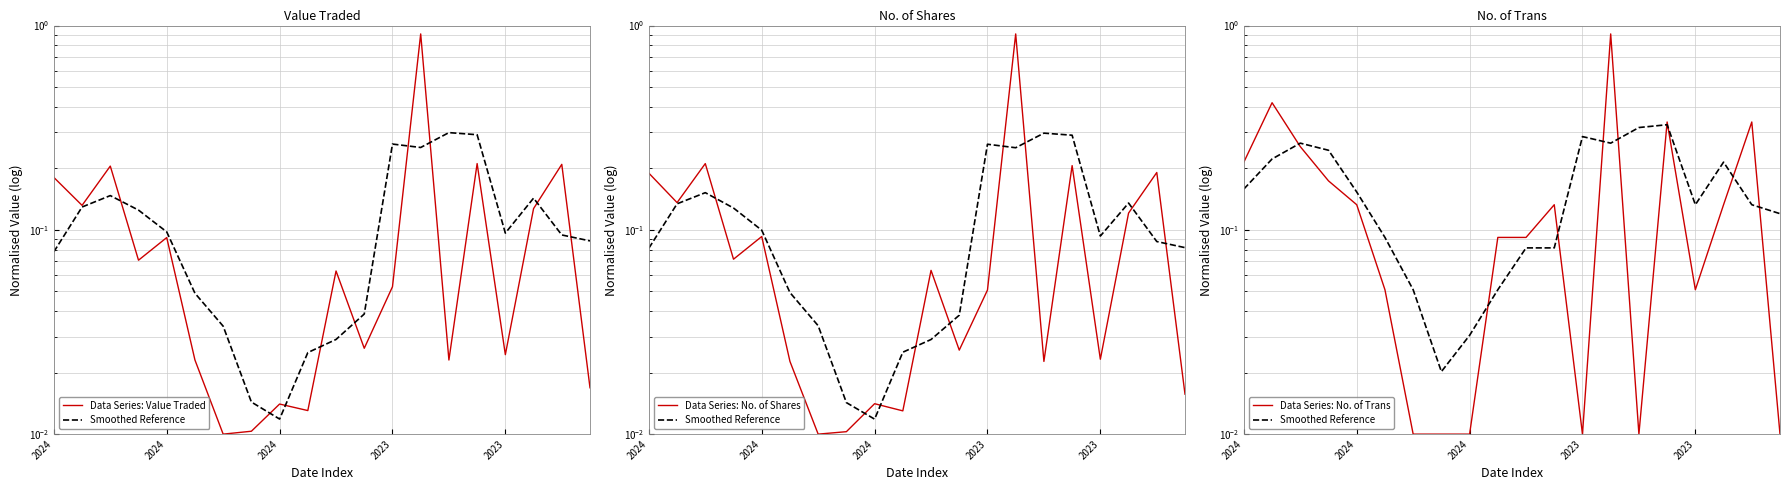

What is the value of the Data Series: Value Traded point at the 13th from the left?

0.1